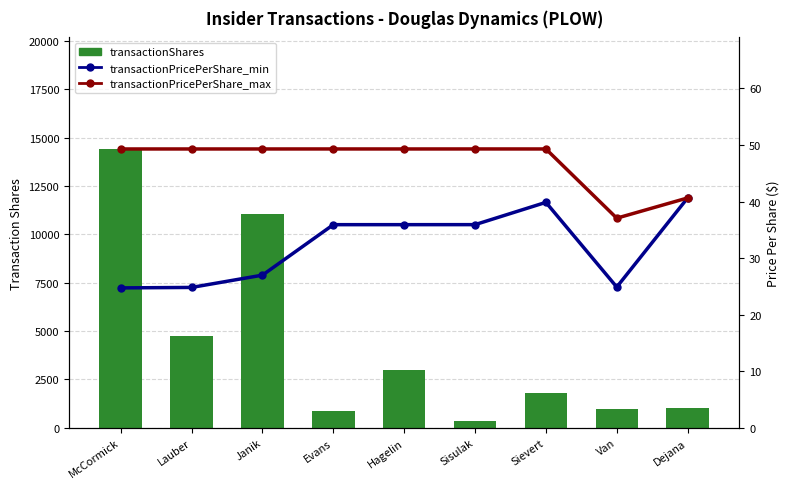

What is the label of the 3rd bar from the left?

Janik